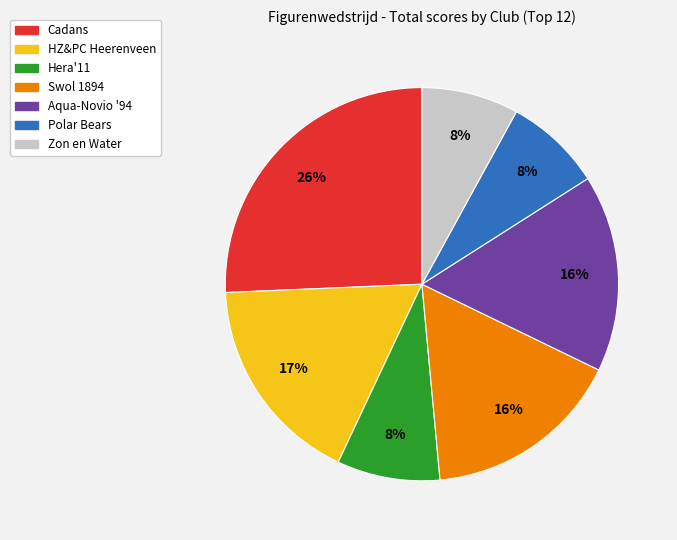

Count the number of slices in the pie.

7